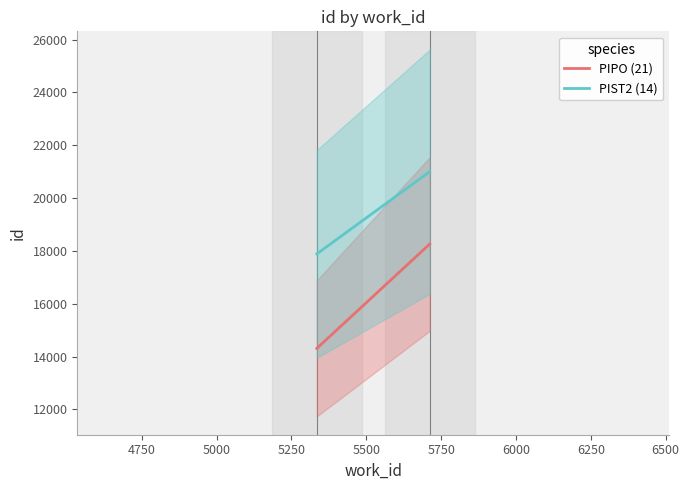

What is the sum of all PIST2 (14) values?

38888.2